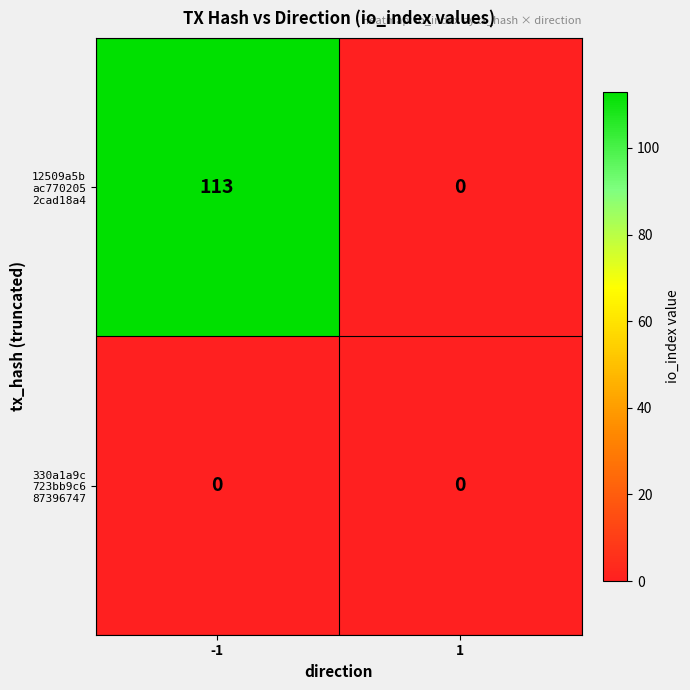

What is the greatest value displayed?

113